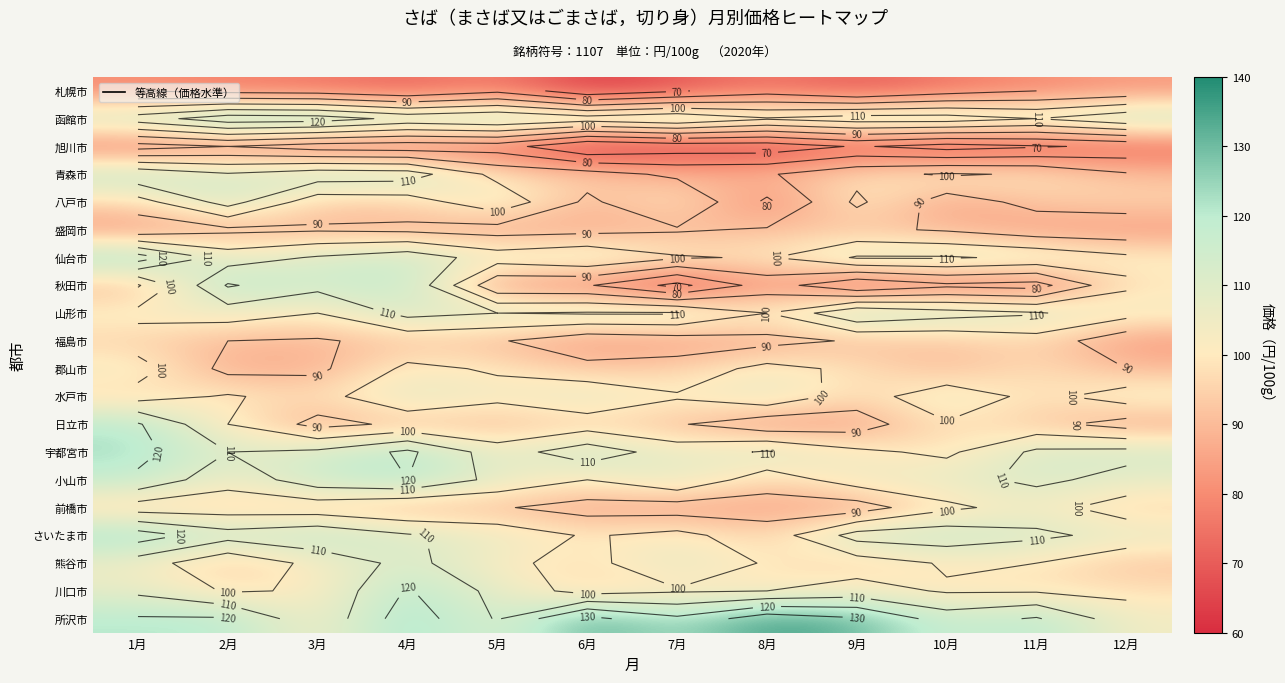

Count the number of data series in this chart.

20